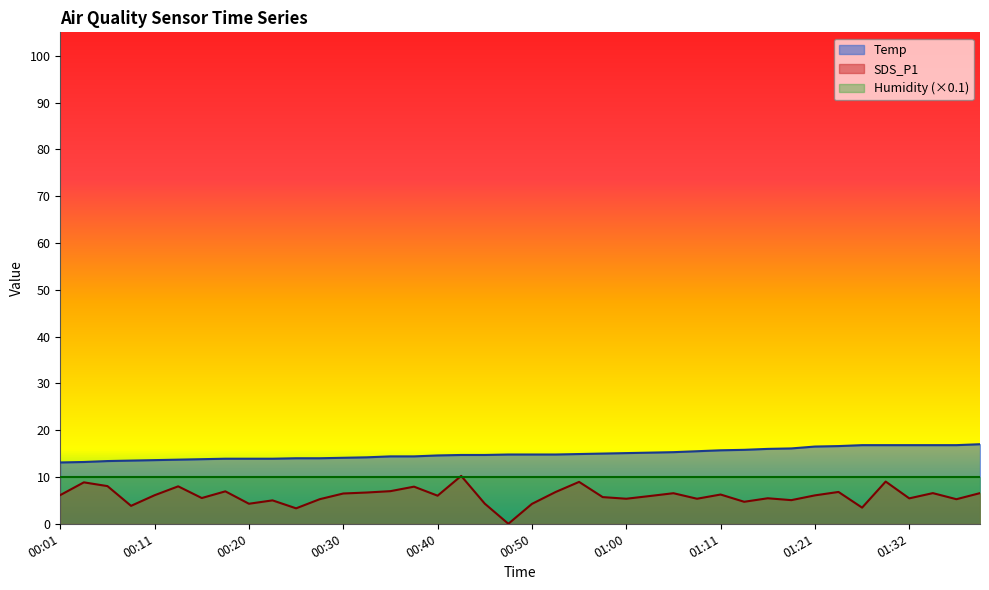

Reading left to right, what are all the values shown in this chart?

Temp: 13.1	13.2	13.4	13.5	13.6	13.7	13.8	13.9	13.9	13.9	14.0	14.0	14.1	14.2	14.4	14.4	14.6	14.7	14.7	14.8	14.8	14.8	14.9	15.0	15.1	15.2	15.3	15.5	15.7	15.8	16.0	16.1	16.5	16.6	16.8	16.8	16.8	16.8	16.8	17.0
SDS_P1: 6.1	8.8	8.1	3.8	6.1	8.0	5.5	6.9	4.3	5.0	3.3	5.2	6.5	6.7	7.0	7.9	6.0	10.2	4.3	0.0	4.2	6.8	8.9	5.7	5.3	5.9	6.5	5.3	6.2	4.7	5.5	5.0	6.1	6.8	3.5	9.0	5.4	6.5	5.2	6.5